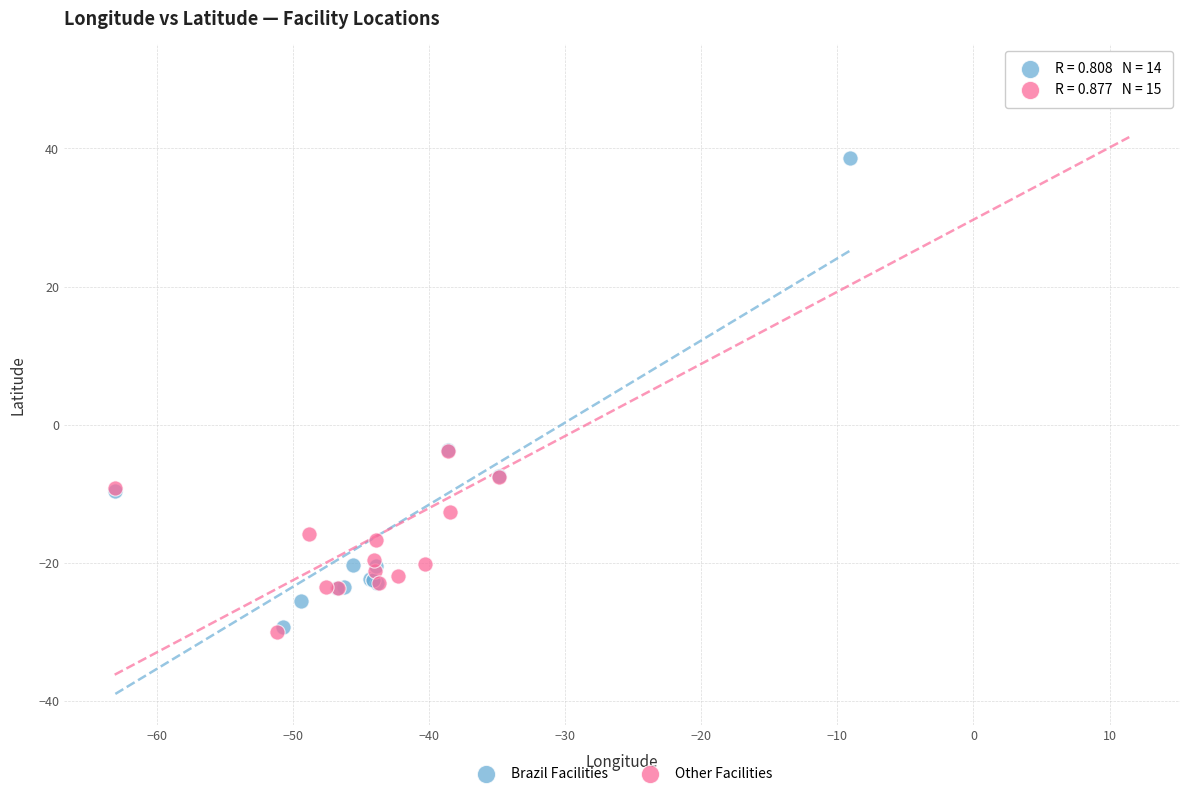

Which series has the widest spread of Y values?

Other Facilities